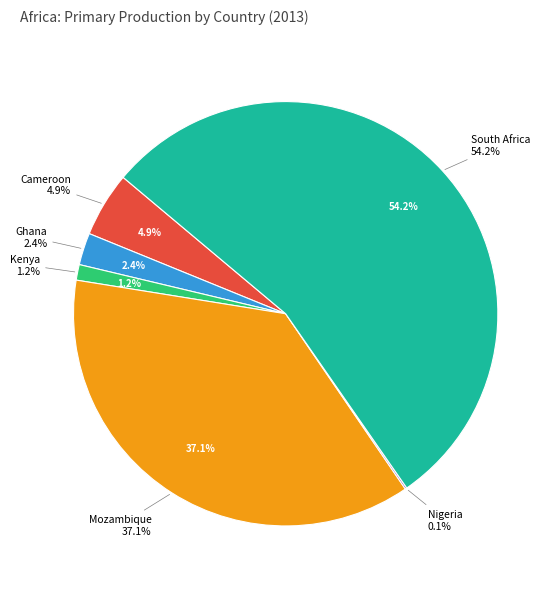

To the nearest percent, what percentage of the pie is Kenya?

1%